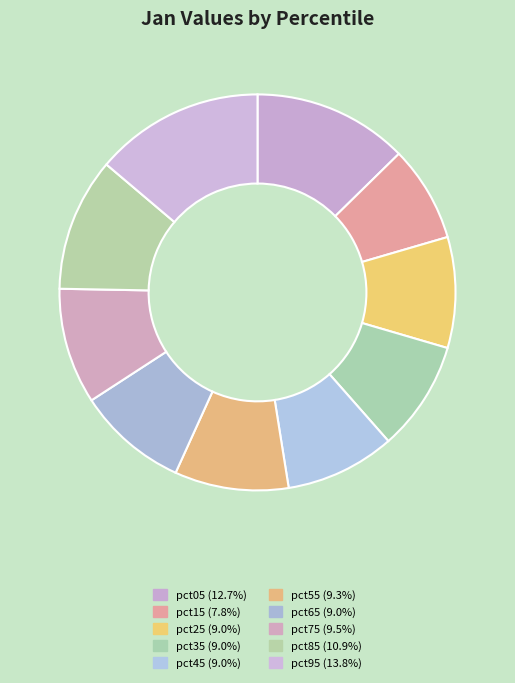

Combined, do pct85 and pct95 account for over 50%?

No